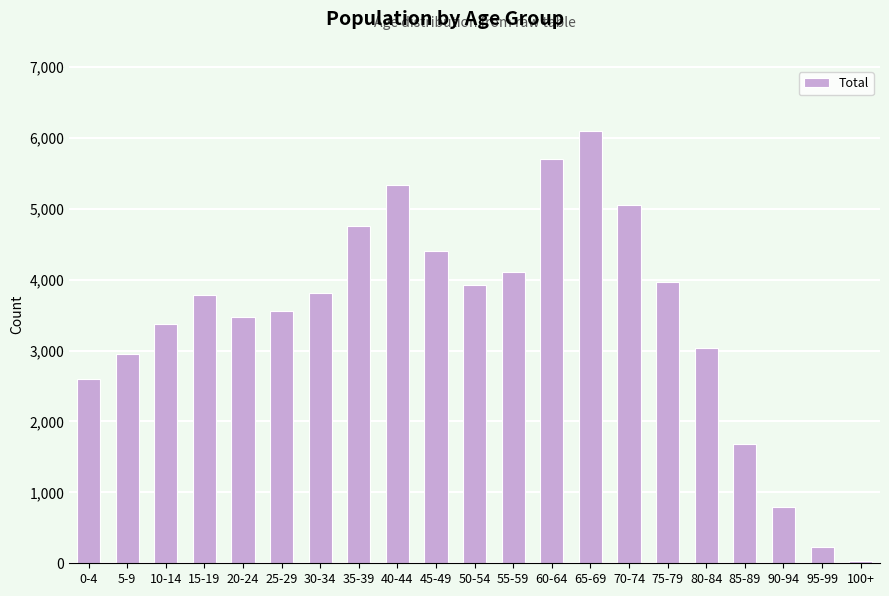

What is the average value?

3461